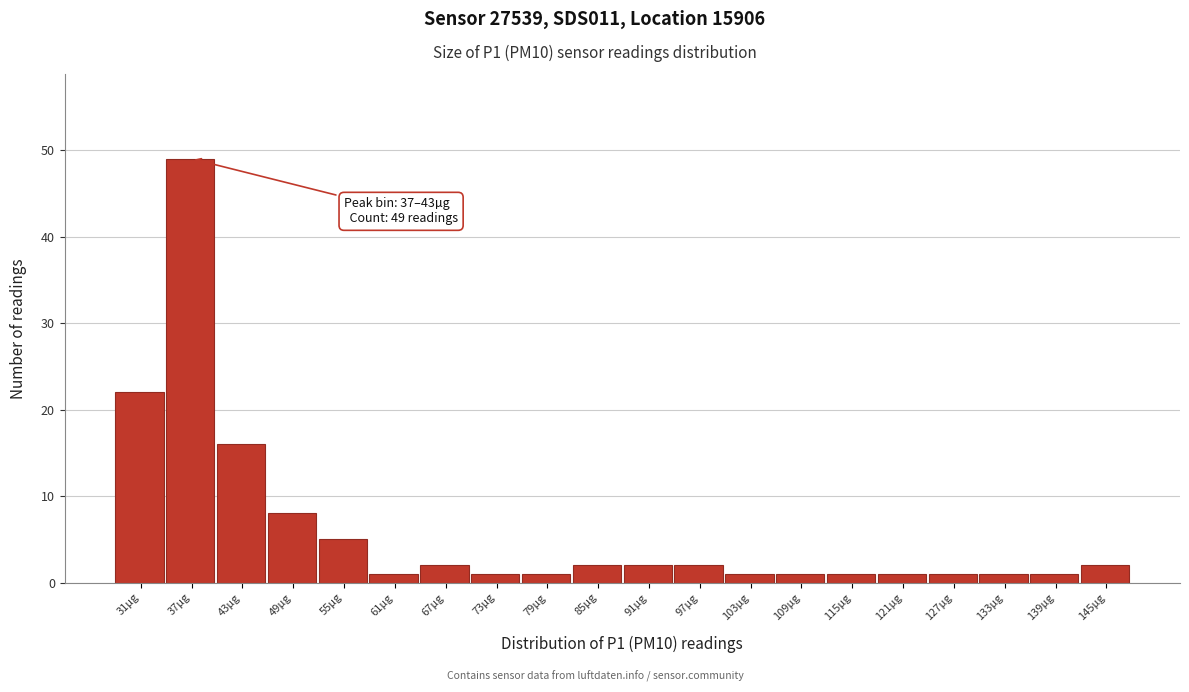

Reading left to right, what are all the values shown in this chart?

22	49	16	8	5	1	2	1	1	2	2	2	1	1	1	1	1	1	1	2